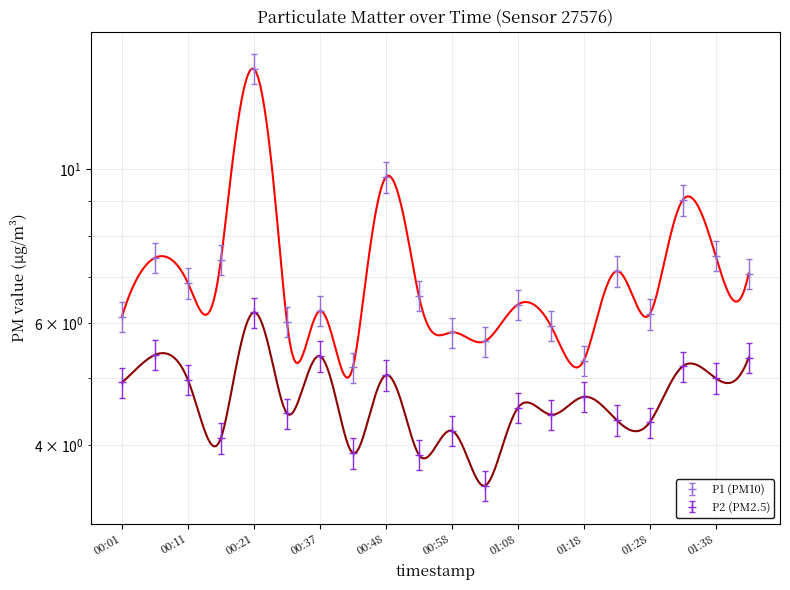

Does the chart display data point markers on the line(s)?

No